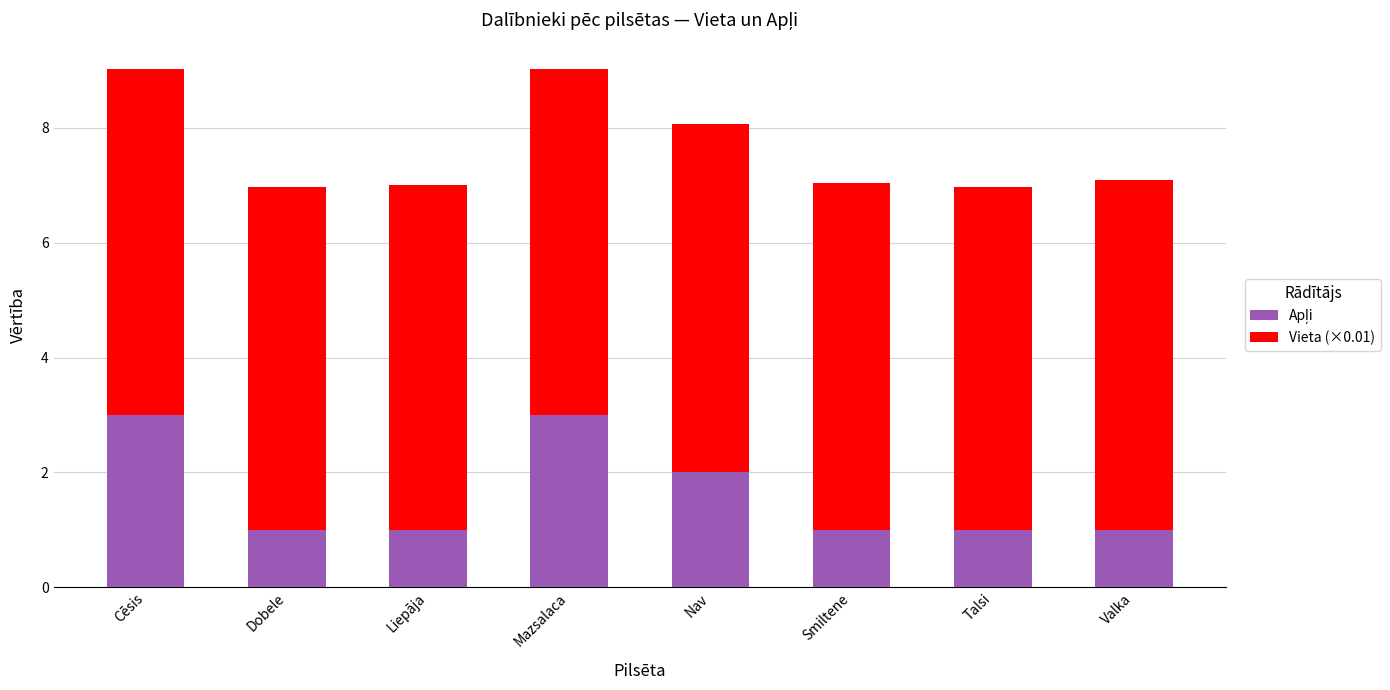

What is the total value across all series at Talsi?

7.0